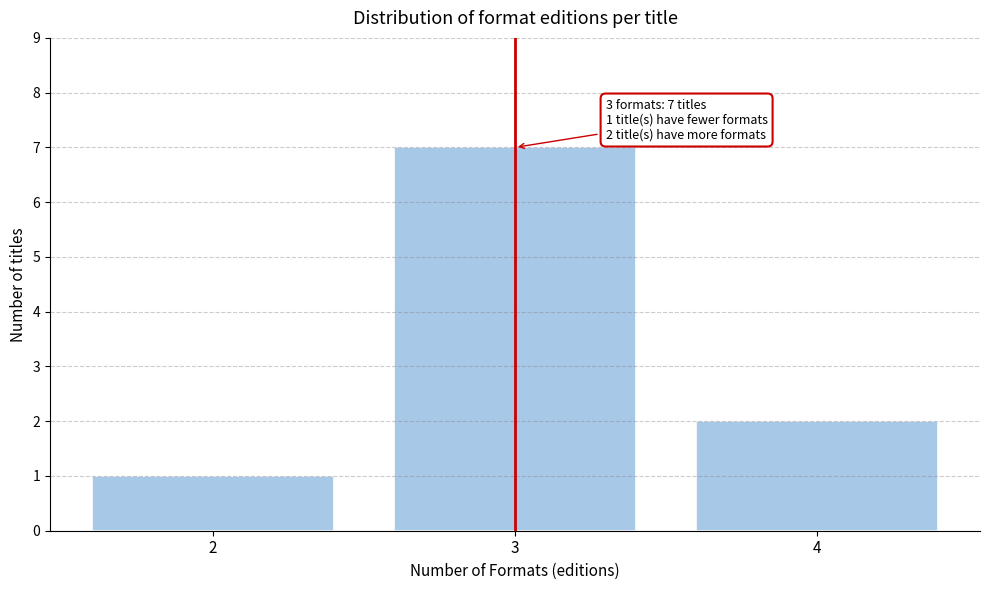

Over which range of the x-axis is the bar tallest?

2.5 to 3.5